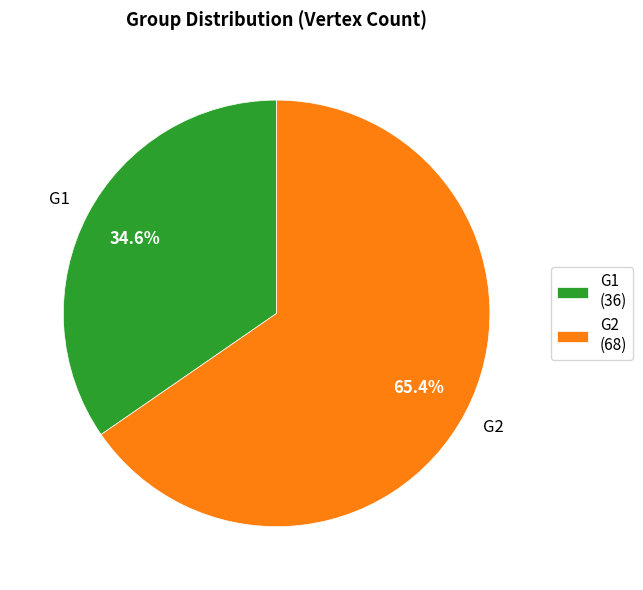

Which slice represents more than half of the pie?

G2